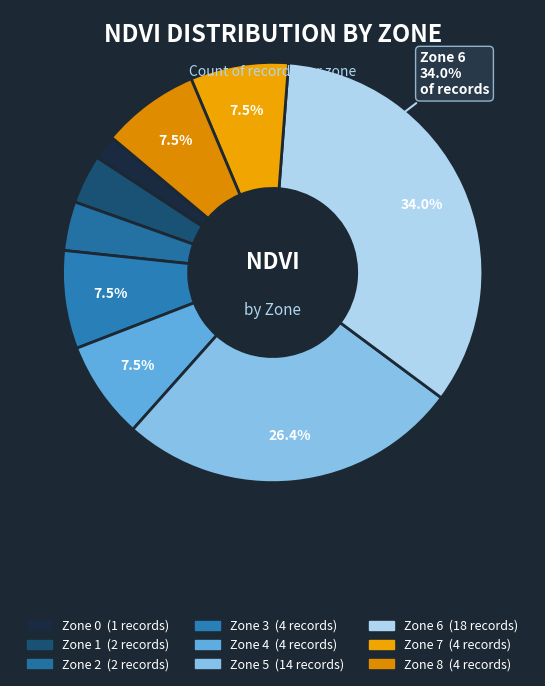

Which slice is the largest?

Zone 6